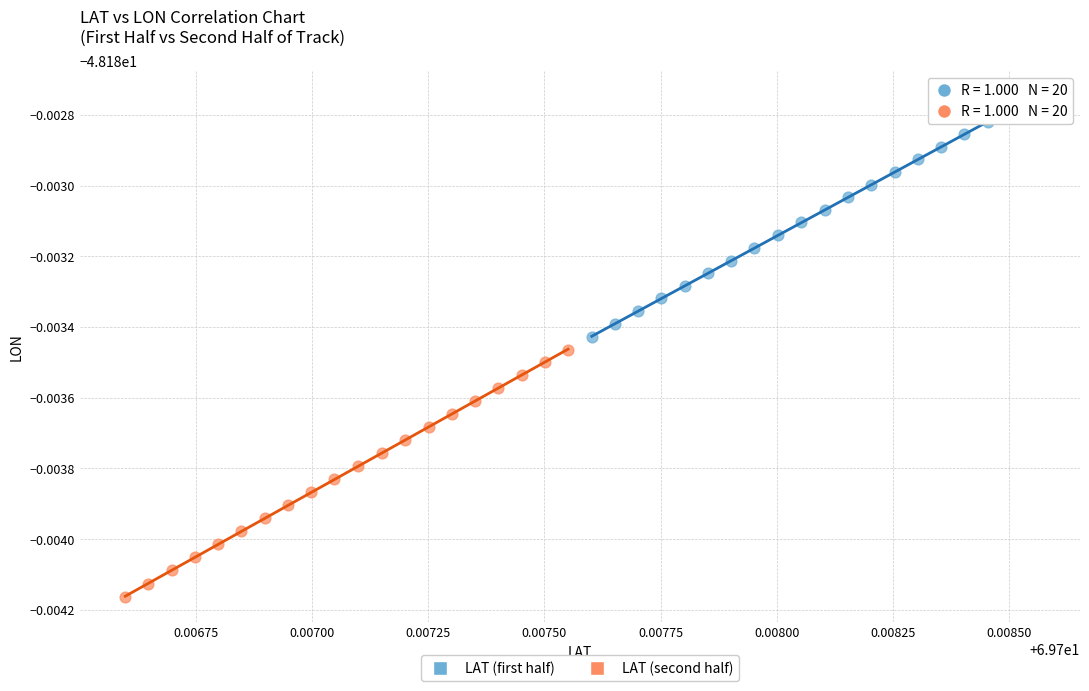

Which series contains the lowest Y value?

LAT (second half)